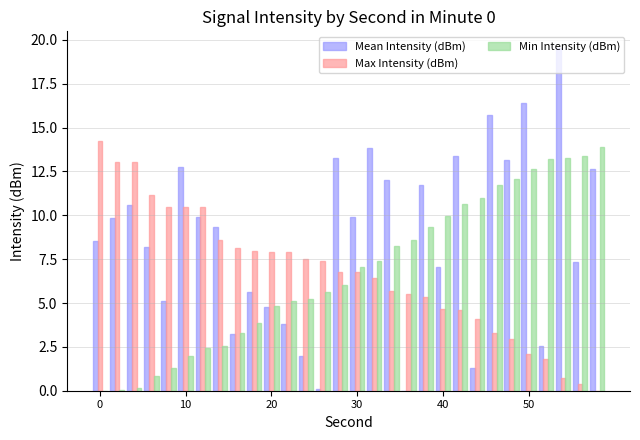

What is the maximum value shown in the chart?

19.5